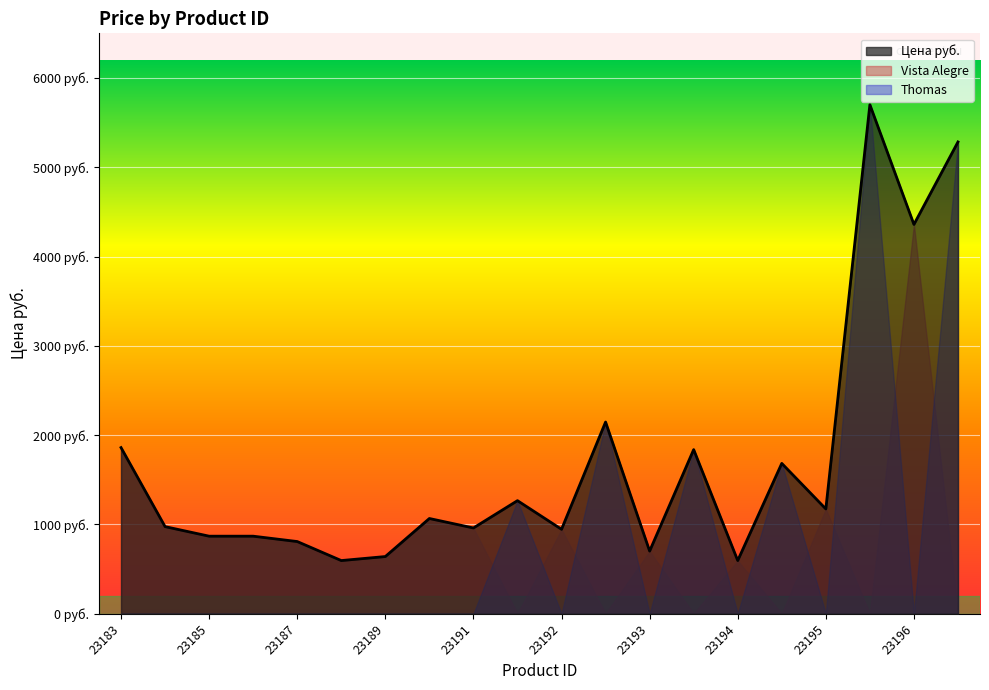

True or false: Thomas and Цена руб. cross at least once.

False